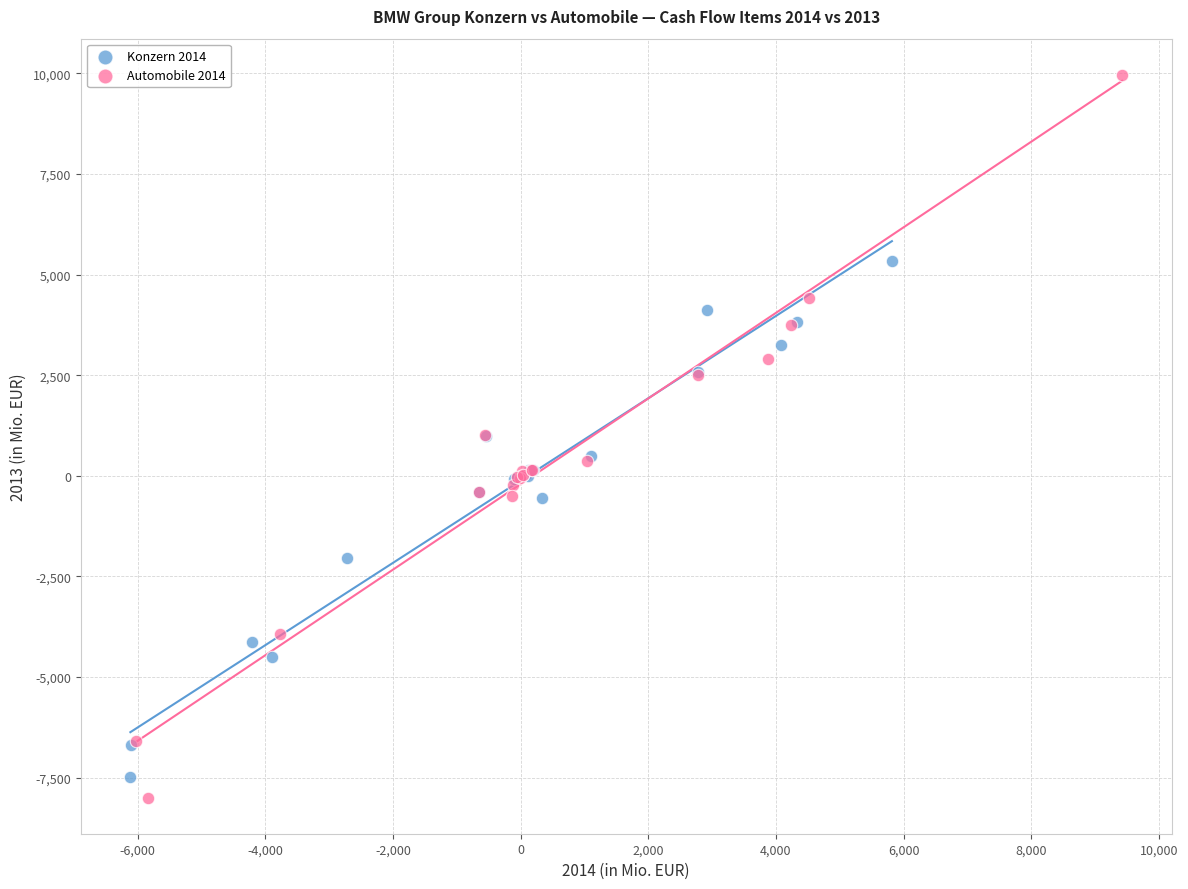

Which series reaches the minimum Y coordinate?

Automobile 2014